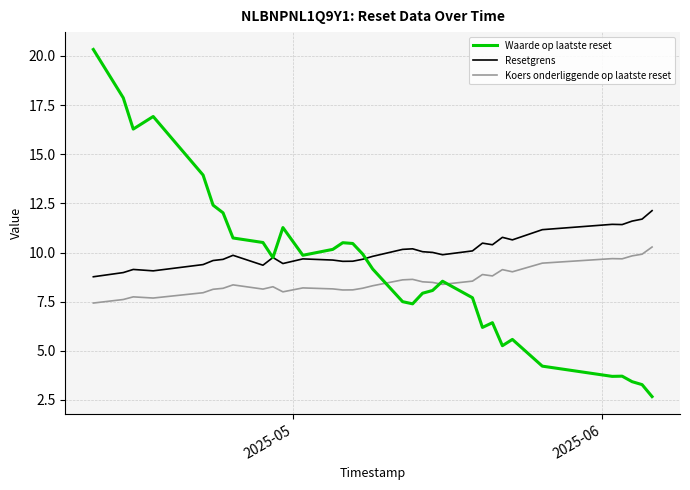

Does the chart have visible grid lines?

Yes